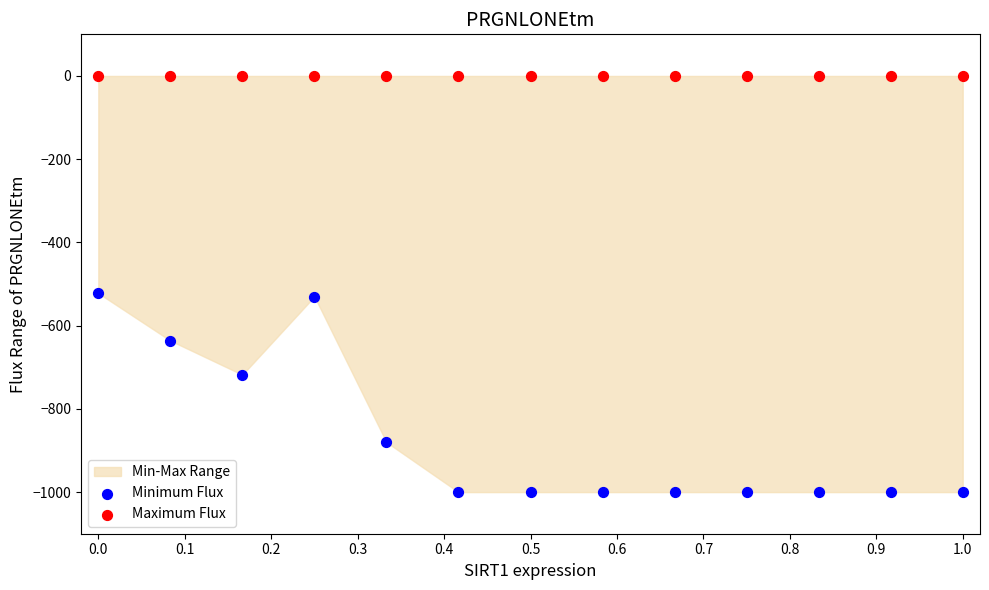

Which series contains the highest Y value?

Maximum Flux